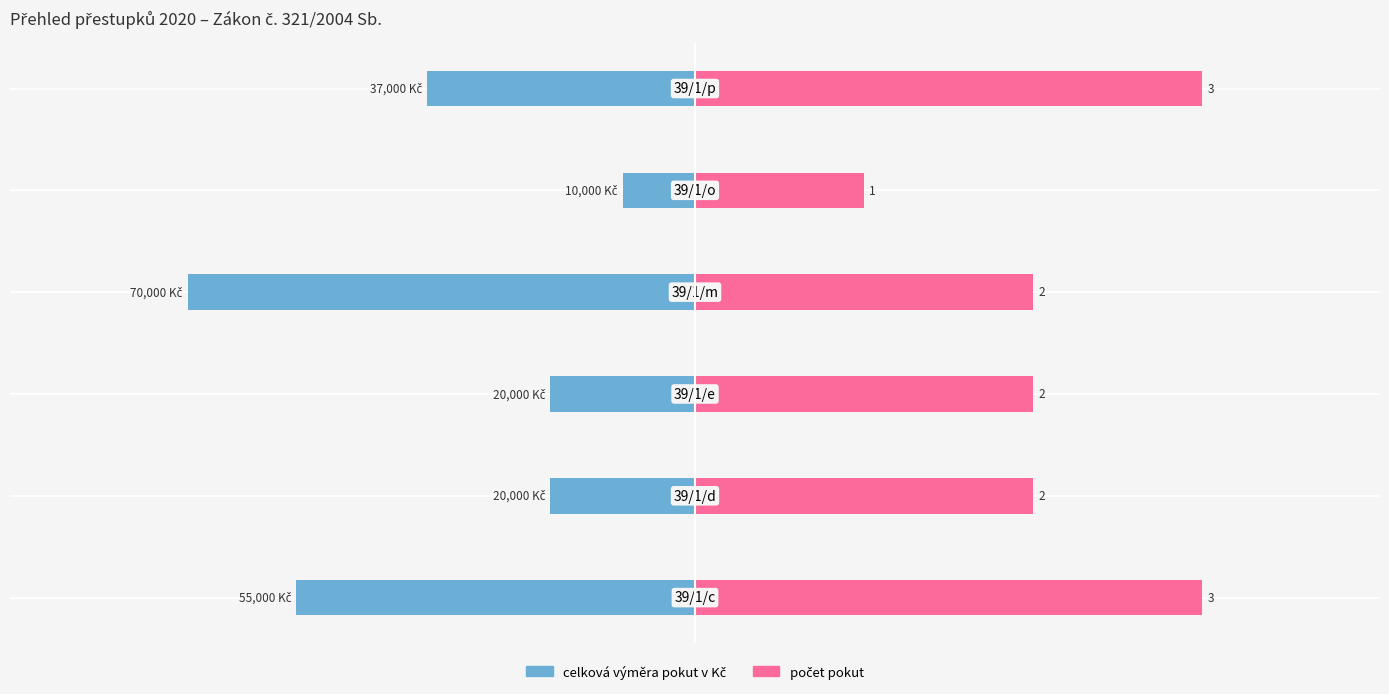

Reading left to right, extract all data points from this chart.

celková výměra pokut v Kč: −100000=-55000.0	−75000=-20000.0	−50000=-20000.0	−25000=-70000.0	0=-10000.0	25000=-37000.0
počet pokut: −100000=70000.0	−75000=46666.7	−50000=46666.7	−25000=46666.7	0=23333.3	25000=70000.0